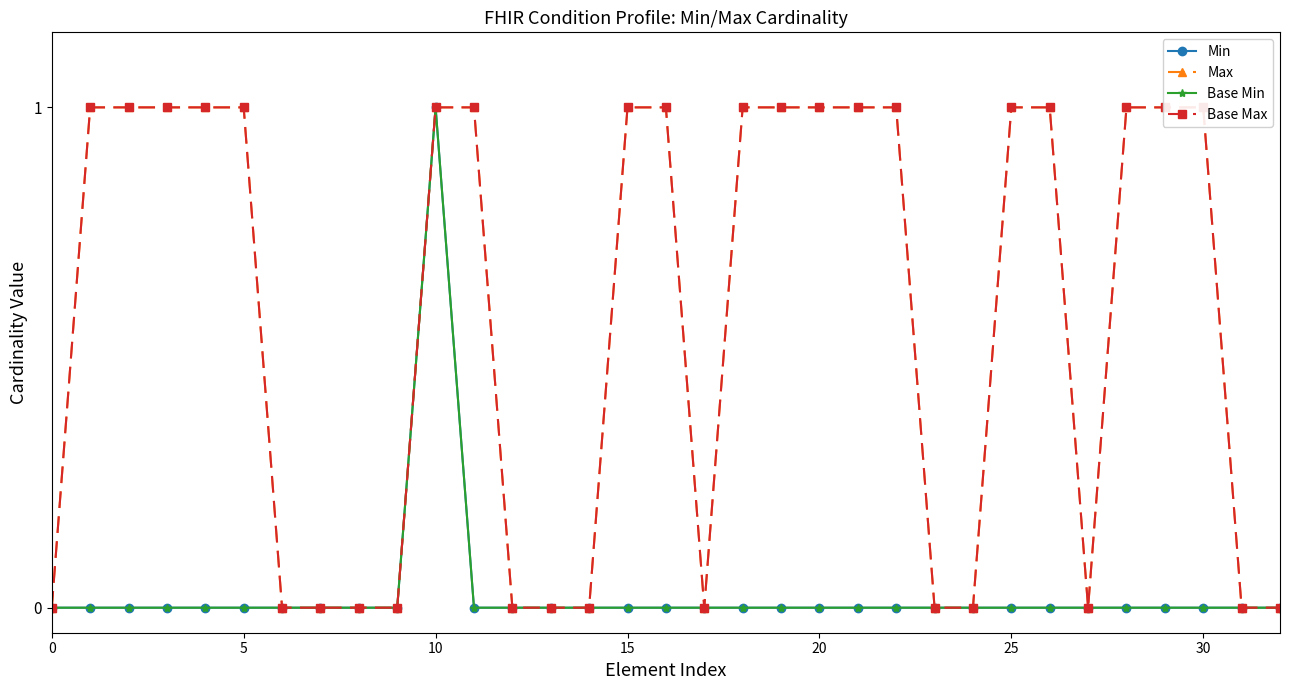

Does the chart display data point markers on the line(s)?

Yes